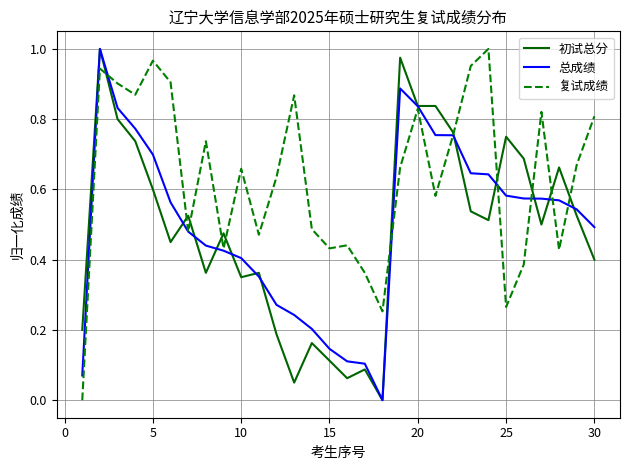

Which series has the largest total across all categories?

复试成绩